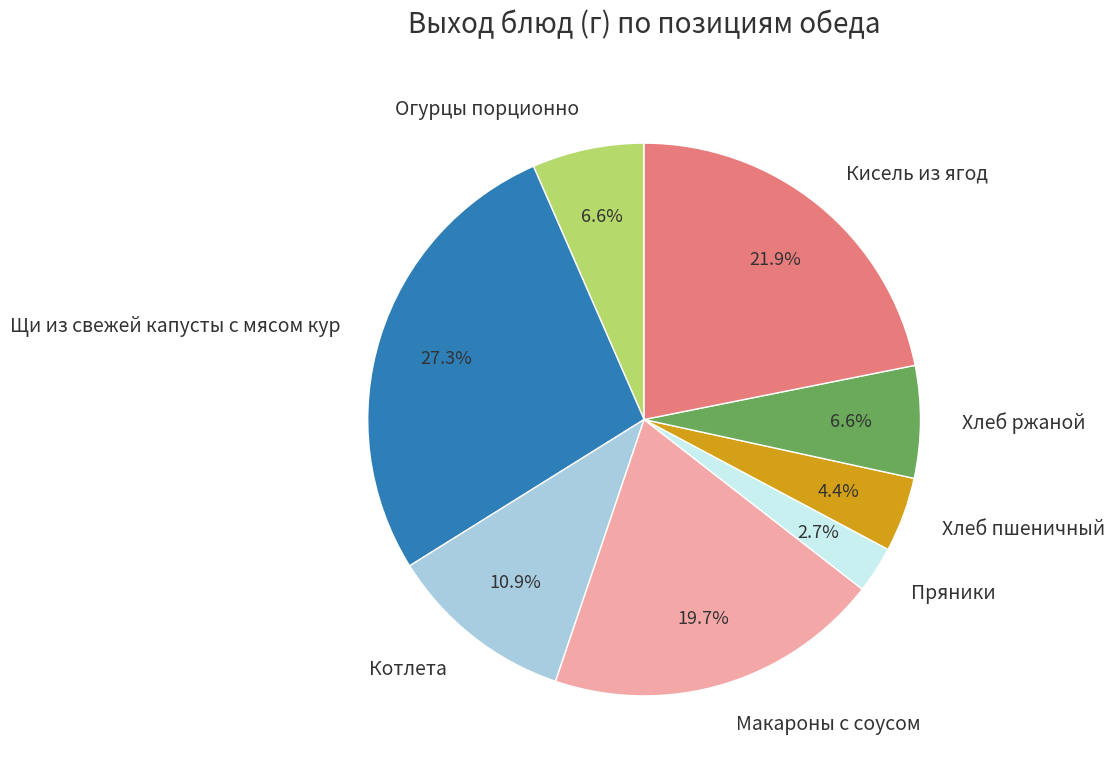

What percentage is NOT represented by Котлета?

89.1%